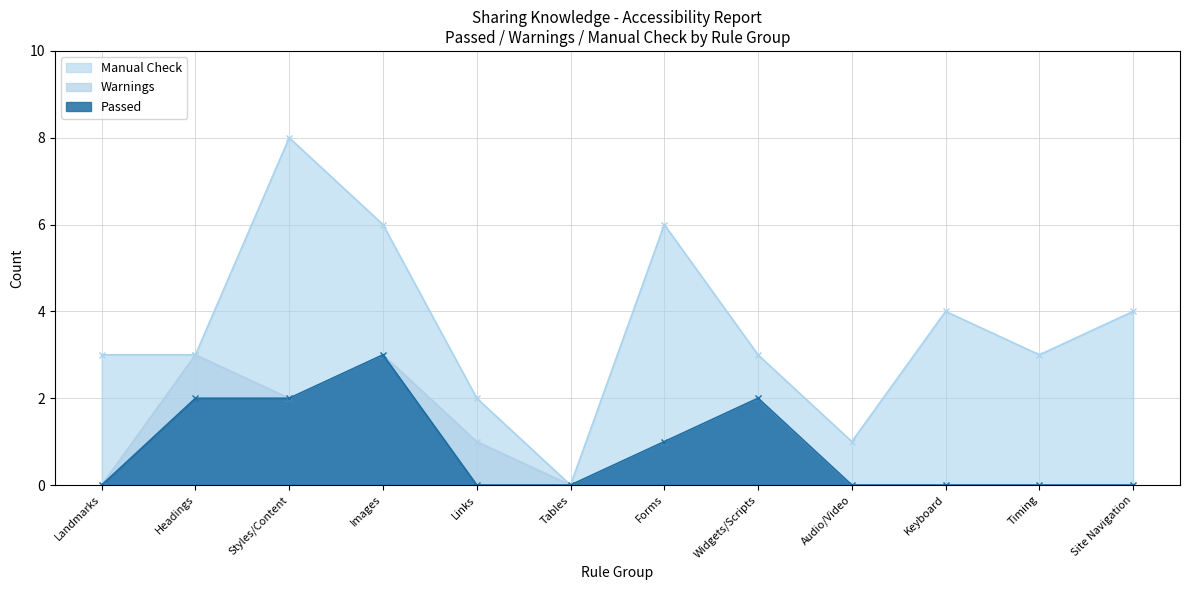

The Manual Check series shows 5 at Timing. True or false?

False